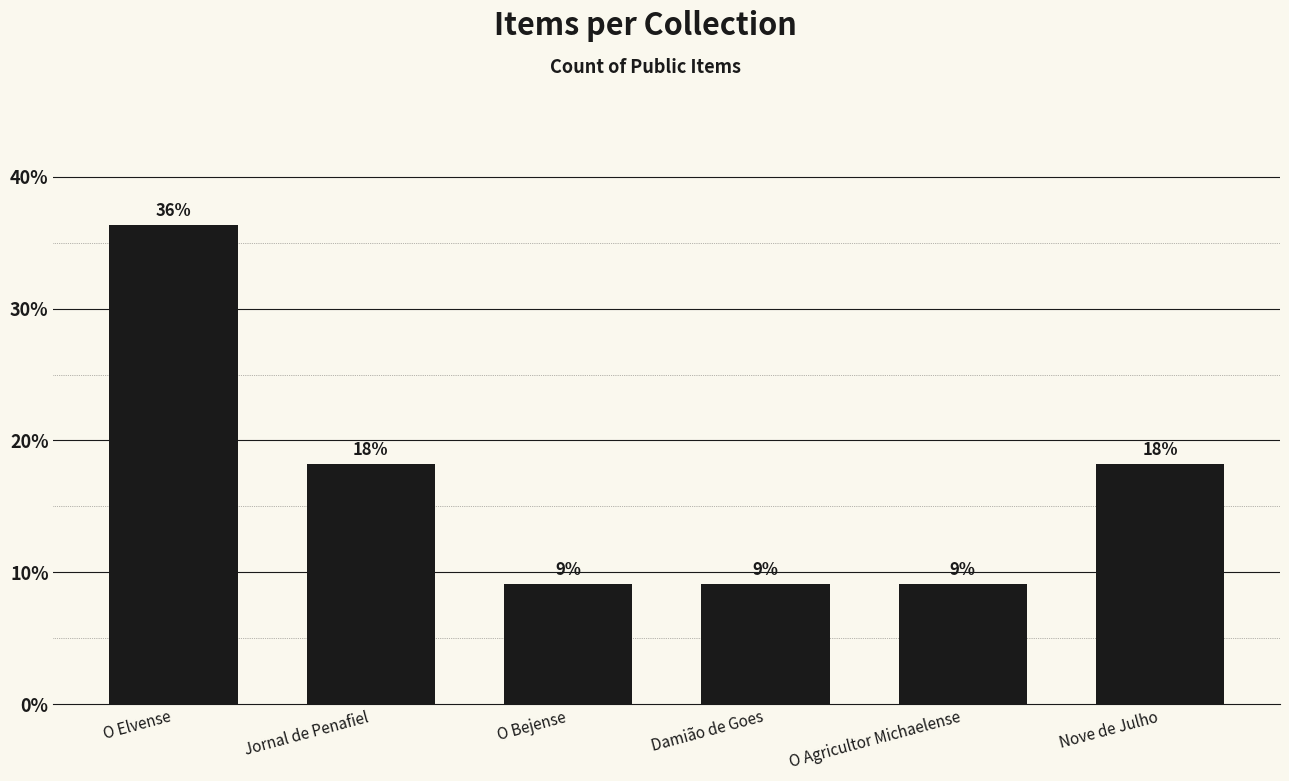

List the labels in order of value, largest first.

O Elvense, Jornal de Penafiel, Nove de Julho, O Bejense, Damião de Goes, O Agricultor Michaelense